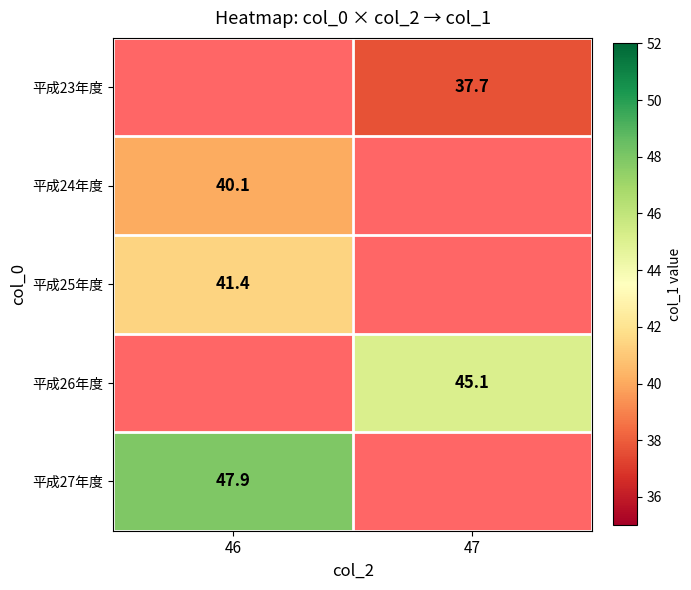

The value of 平成24年度 at 46 is 19.8. True or false?

False